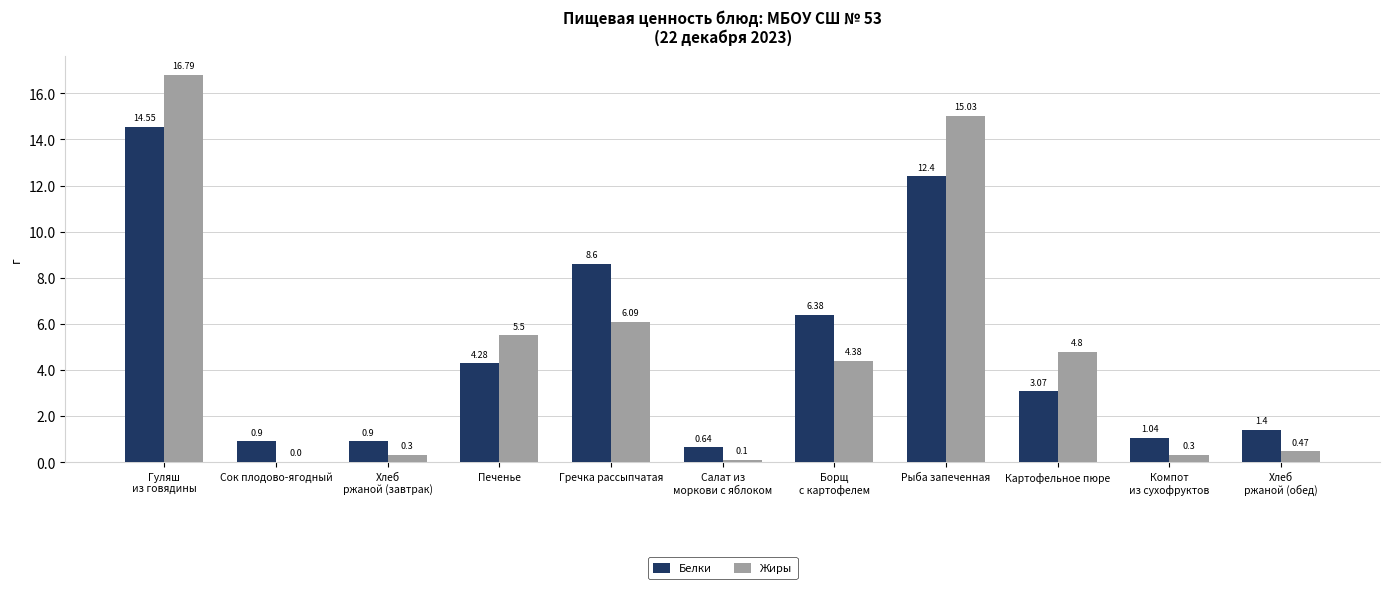

What is the spread (max minus min) of values at Хлеб
ржаной (обед)?

0.9